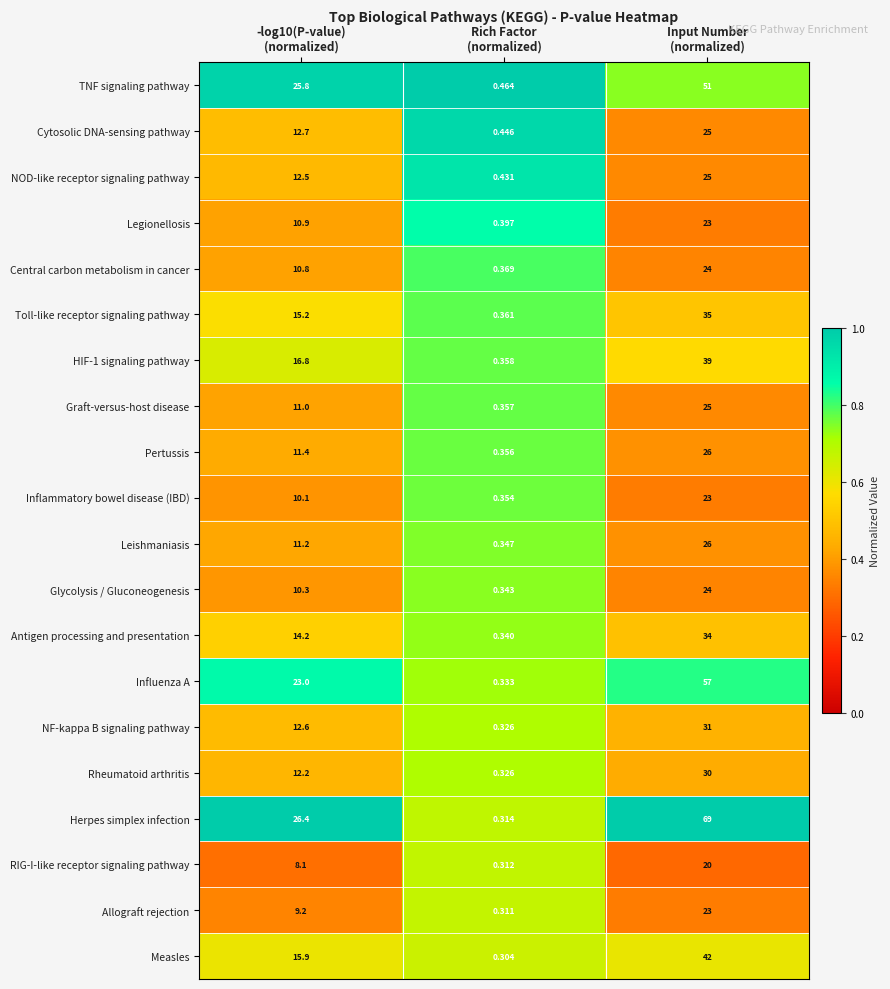

Which series has the largest range (max minus min)?

Herpes simplex infection